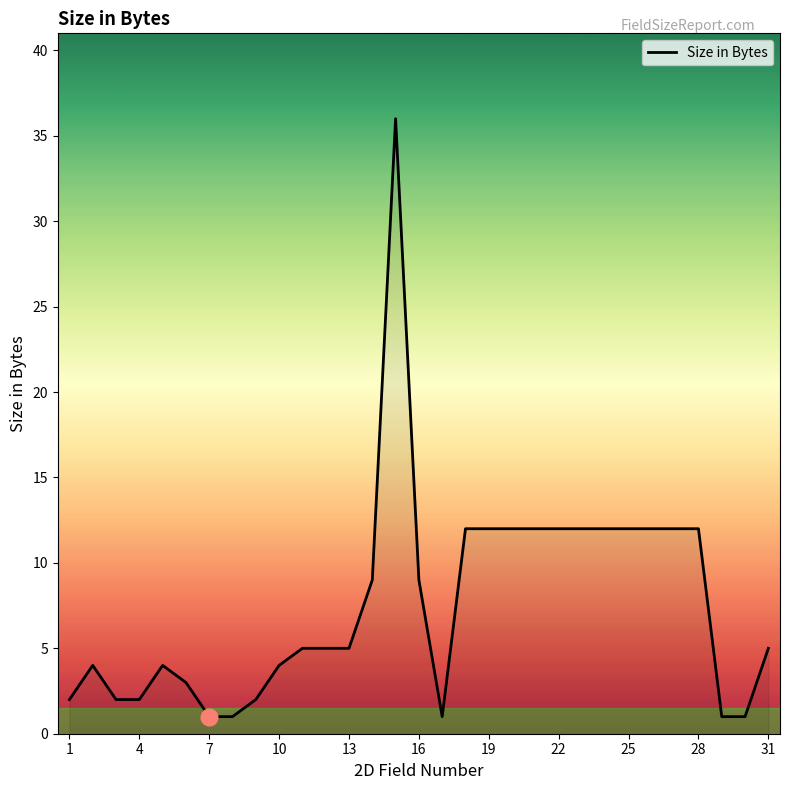

What is the greatest value displayed?

36